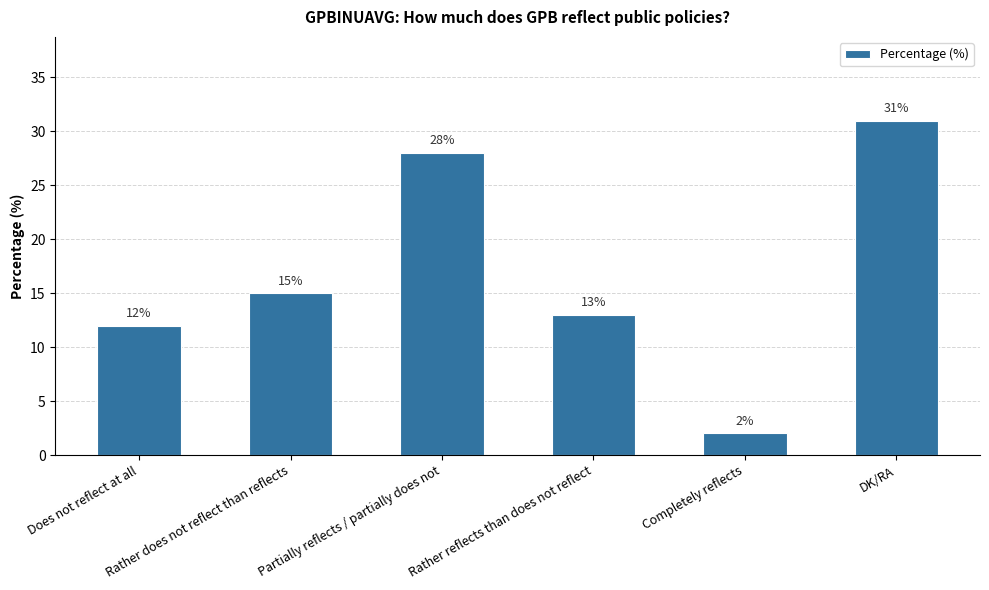

What is the value of the 1st bar from the left?

12